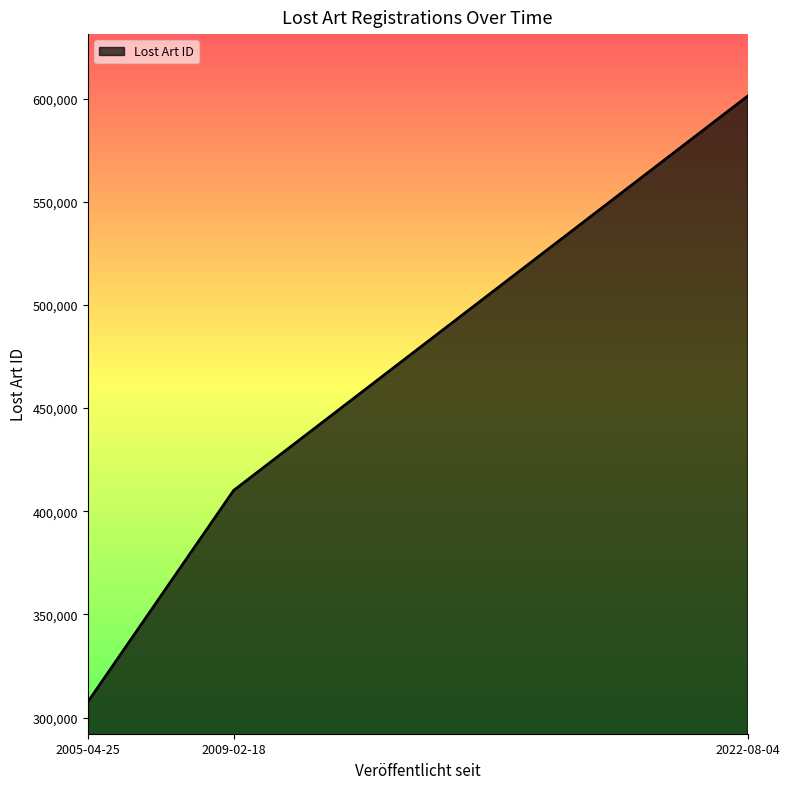

True or false: the data shows 410099 at 2009-02-18.

True